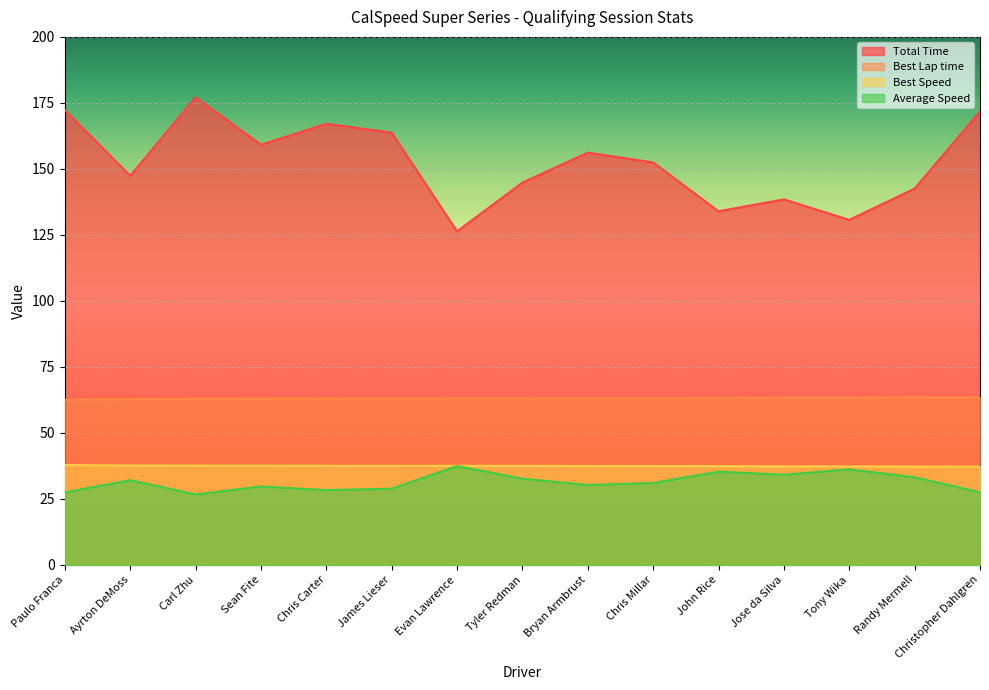

What is the value of the Best Lap time point at the 14th from the left?

63.5